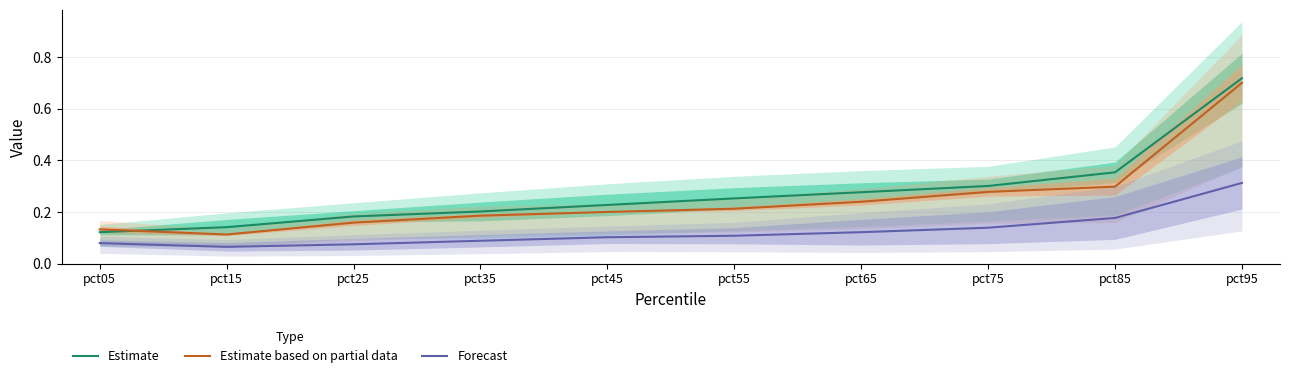

Where is the first local minimum for Forecast?

pct15